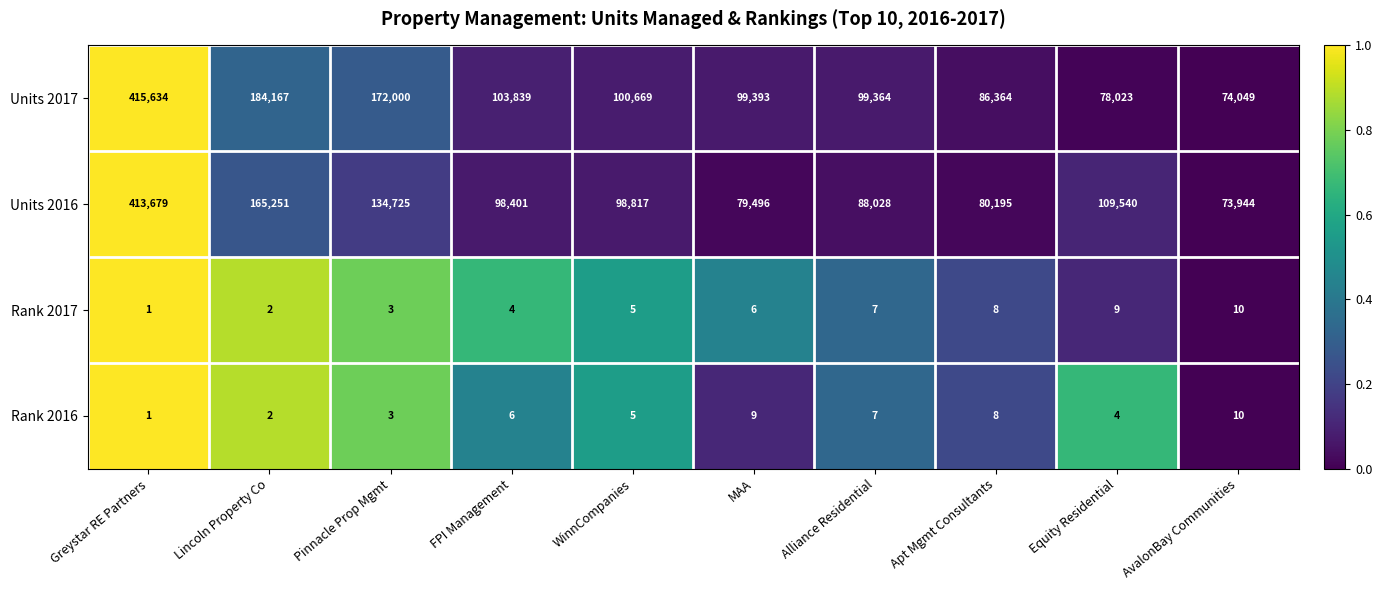

True or false: Units 2016 has a value of 162605 at Greystar RE Partners.

False